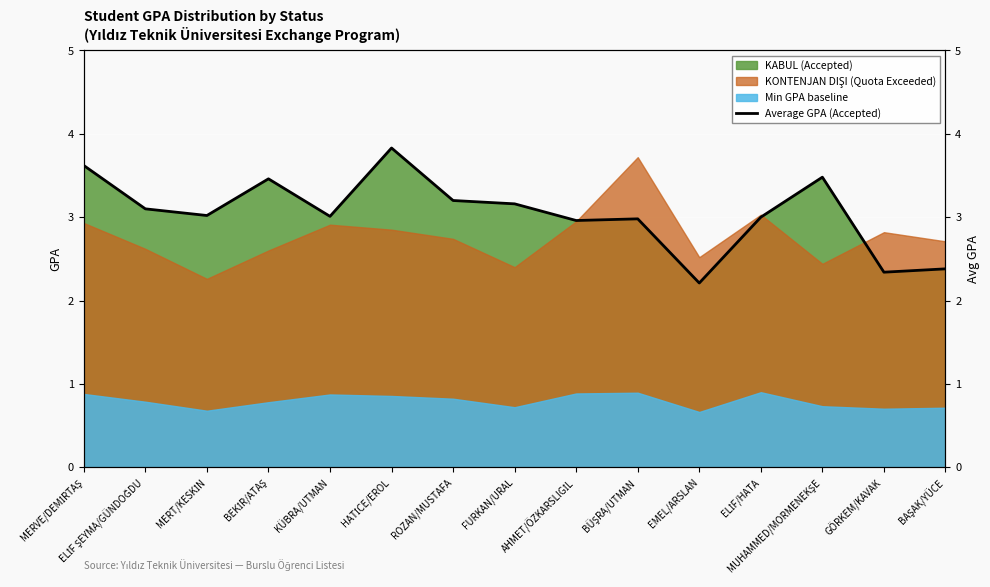

How many values are below 3?

5